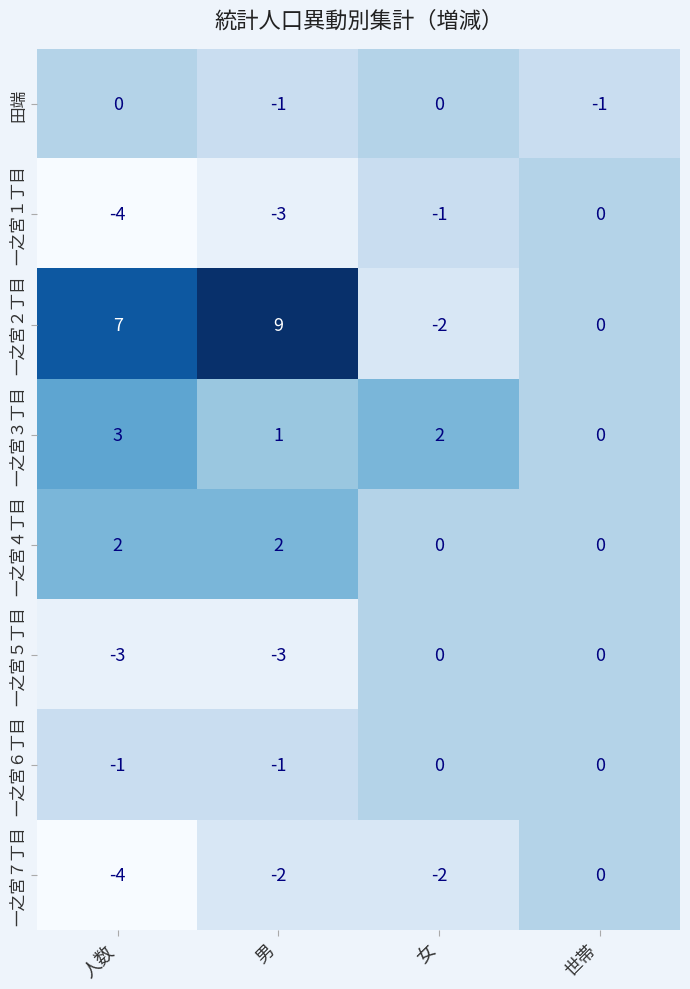

What is the sum of the 一之宮７丁目 values at 女 and 男?

-4